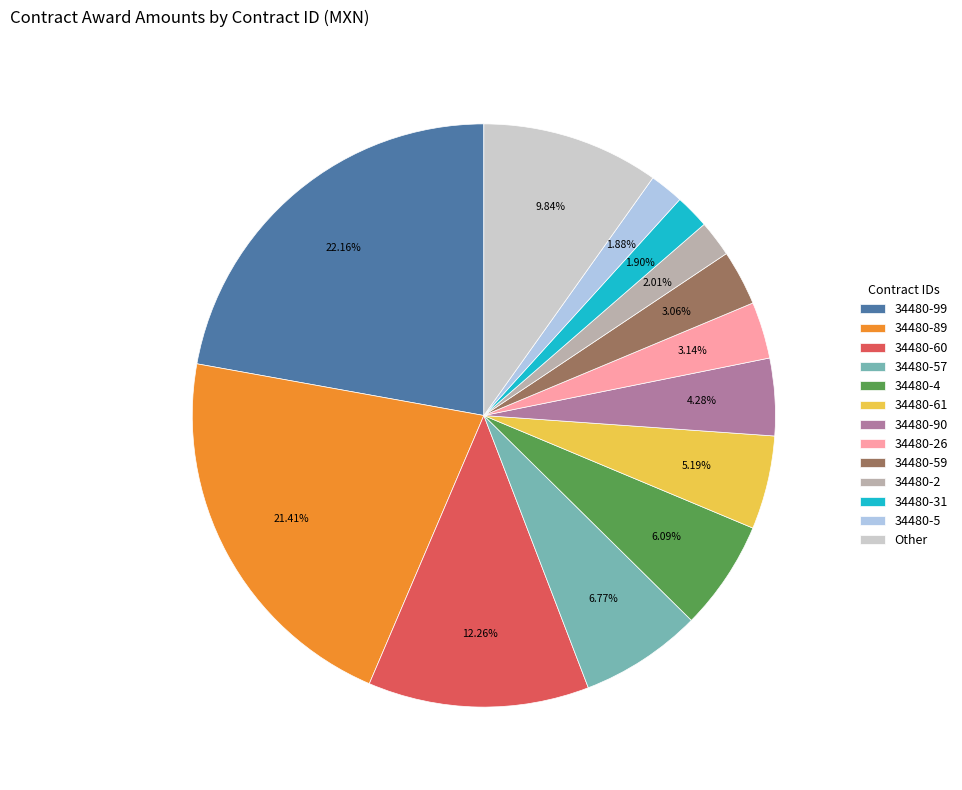

To the nearest percent, what is the average slice percentage?

8%